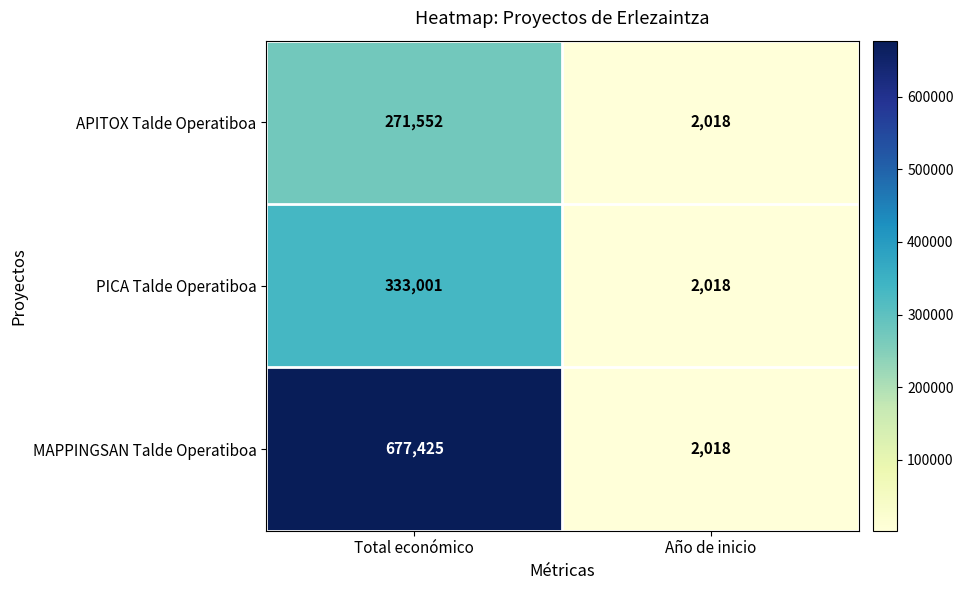

At how many categories does at least one series exceed 168355?

1